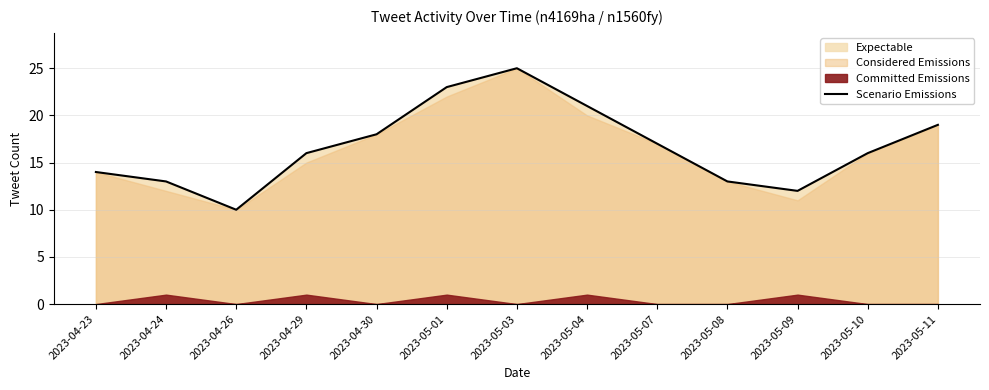

Where does the data first go above 16?

2023-04-30